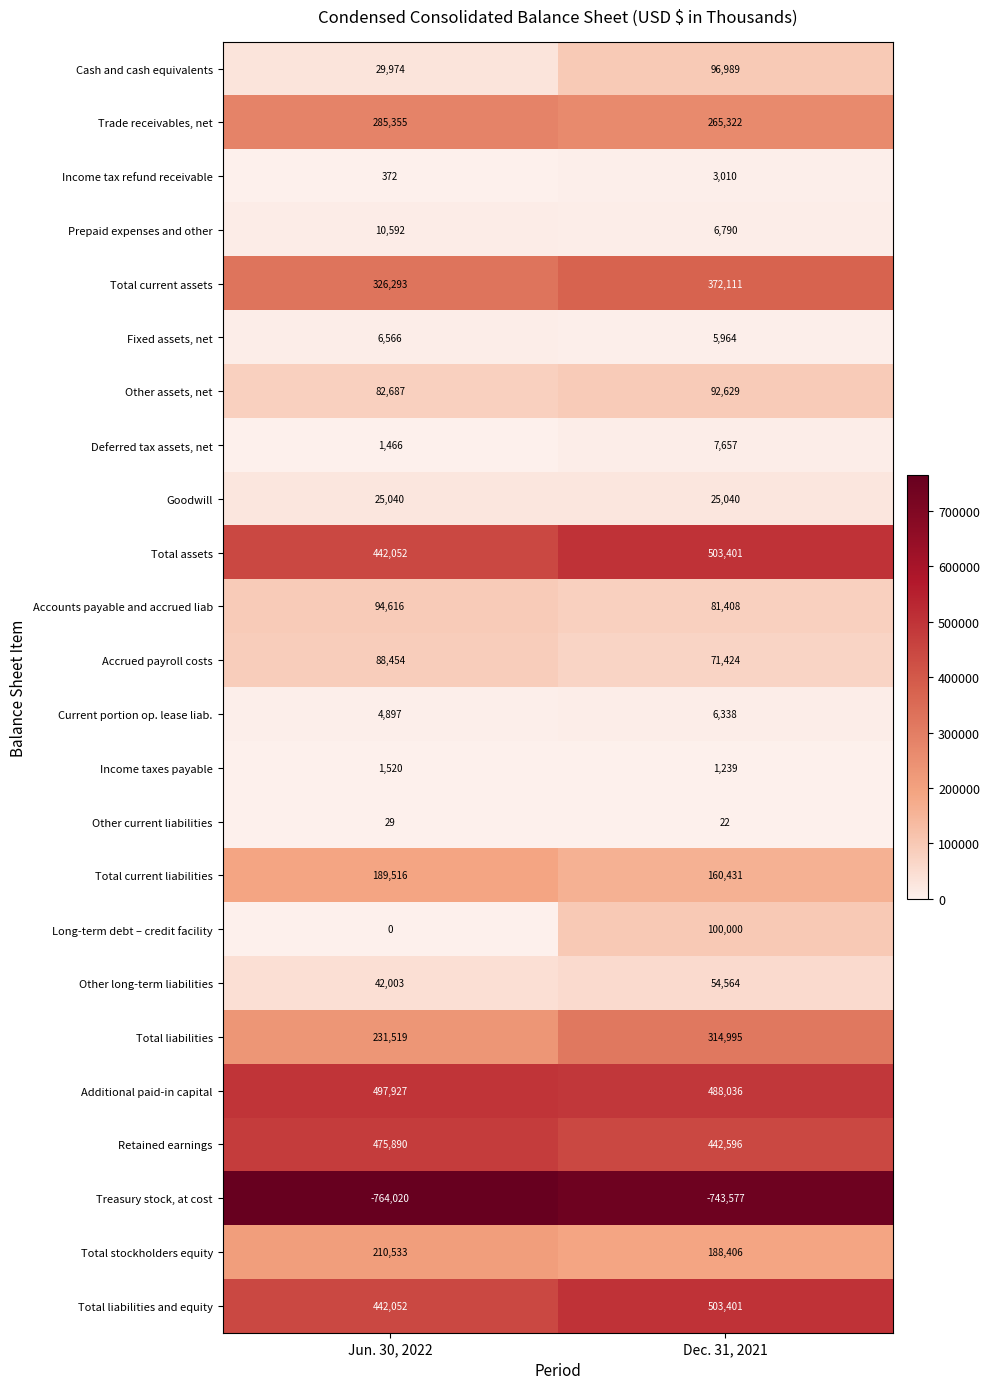

What is the total value across all series at Dec. 31, 2021?

3048196